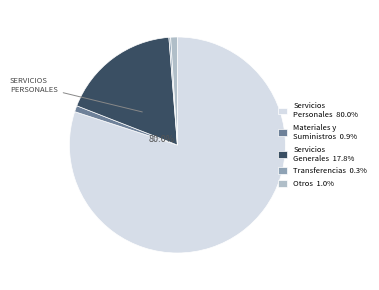

What percentage do C. Servicios Generales and D. Transferencias together represent?

18.1%